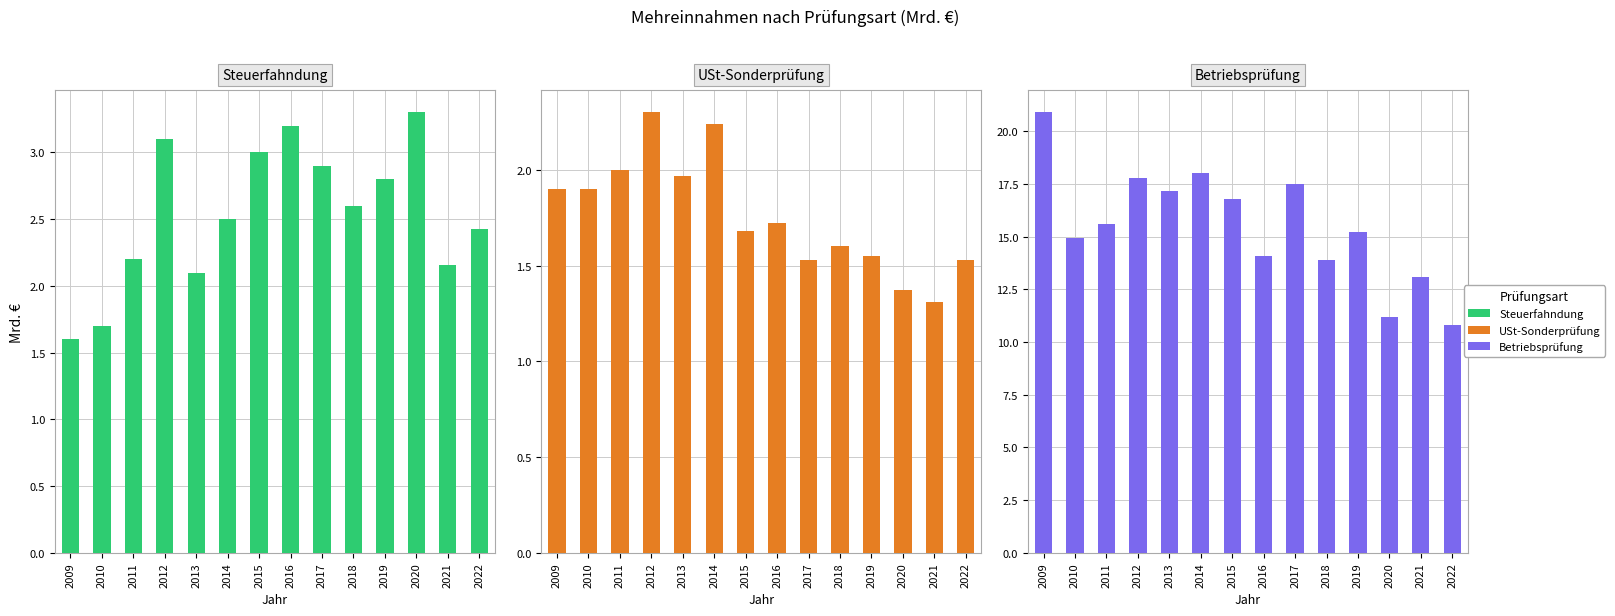

Reading right to left, list all the values displayed in this chart.

Mehrergebnis Steuerfahndung (Mrd.): 2022=2.4	2021=2.2	2020=3.3	2019=2.8	2018=2.6	2017=2.9	2016=3.2	2015=3.0	2014=2.5	2013=2.1	2012=3.1	2011=2.2	2010=1.7	2009=1.6
Mehrergebnis Umsatzsteuer-Sonderprüfung (Mrd.): 2022=1.5	2021=1.3	2020=1.4	2019=1.6	2018=1.6	2017=1.5	2016=1.7	2015=1.7	2014=2.2	2013=2.0	2012=2.3	2011=2.0	2010=1.9	2009=1.9
Mehrergebnis Betriebsprüfung (Mrd.): 2022=10.8	2021=13.1	2020=11.2	2019=15.2	2018=13.9	2017=17.5	2016=14.1	2015=16.8	2014=18.0	2013=17.2	2012=17.8	2011=15.6	2010=14.9	2009=20.9